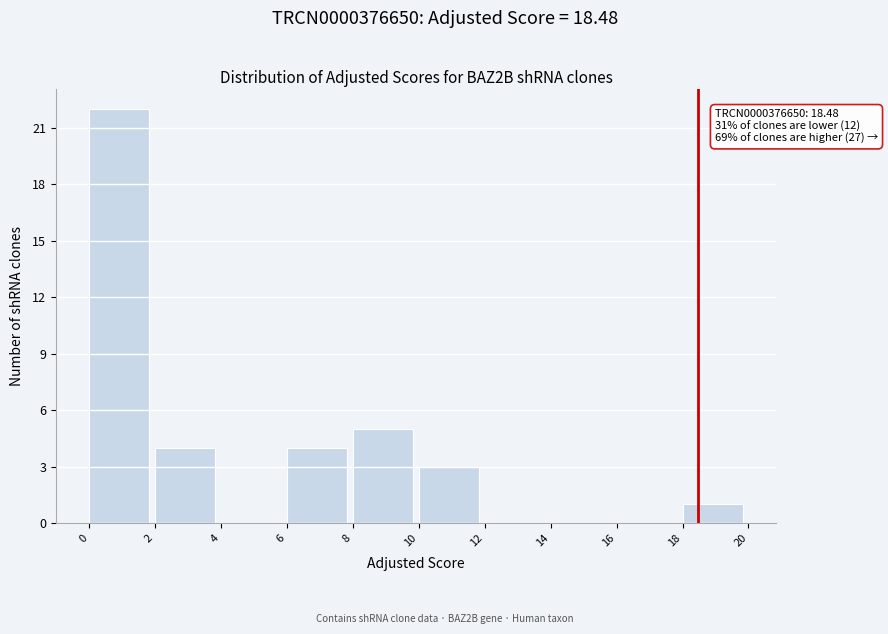

Which range on the x-axis has the tallest bar?

0 to 2